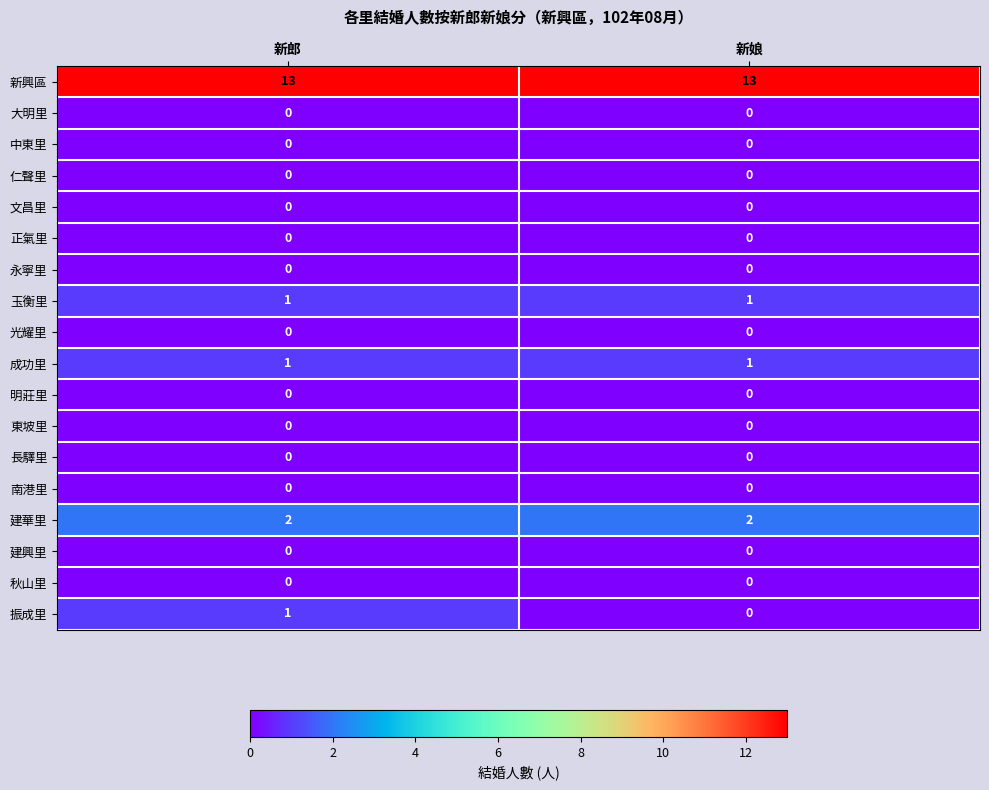

What is the maximum value shown in the chart?

13